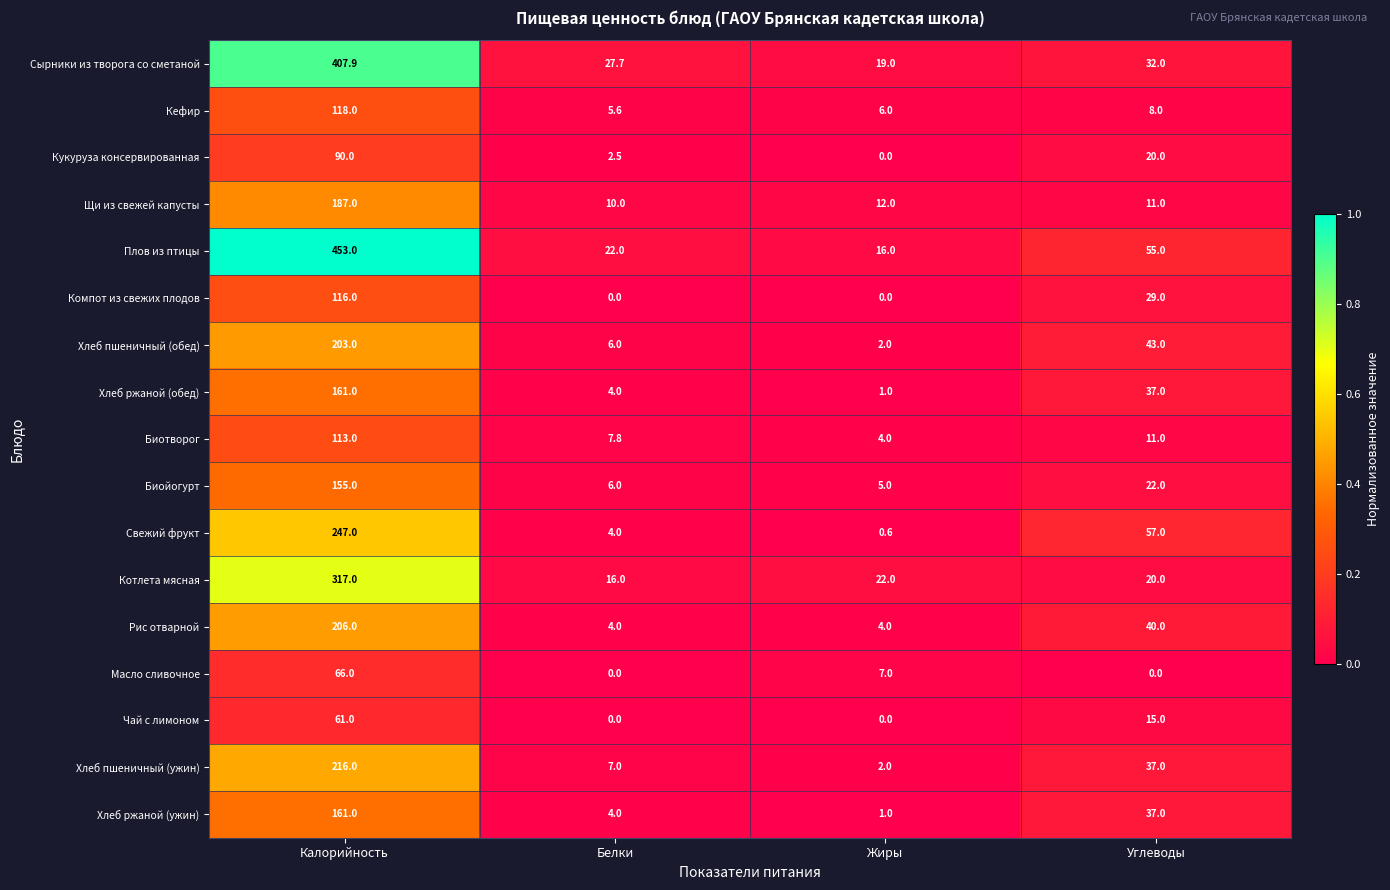

What is the total value across all series at Жиры?

101.6